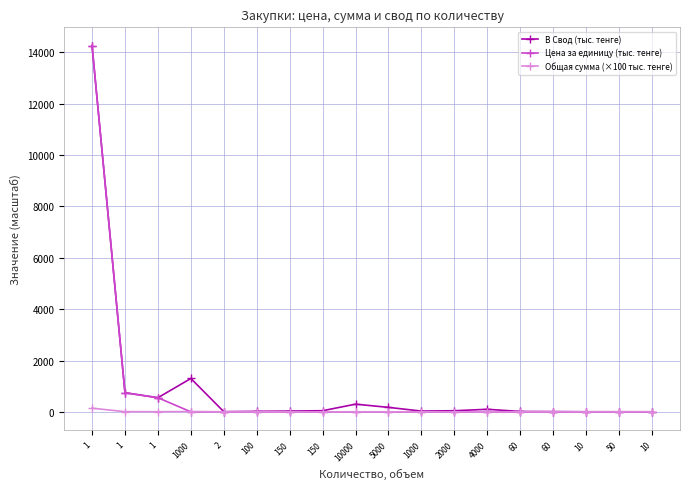

Between 1000 and 1000, which is larger?

1000